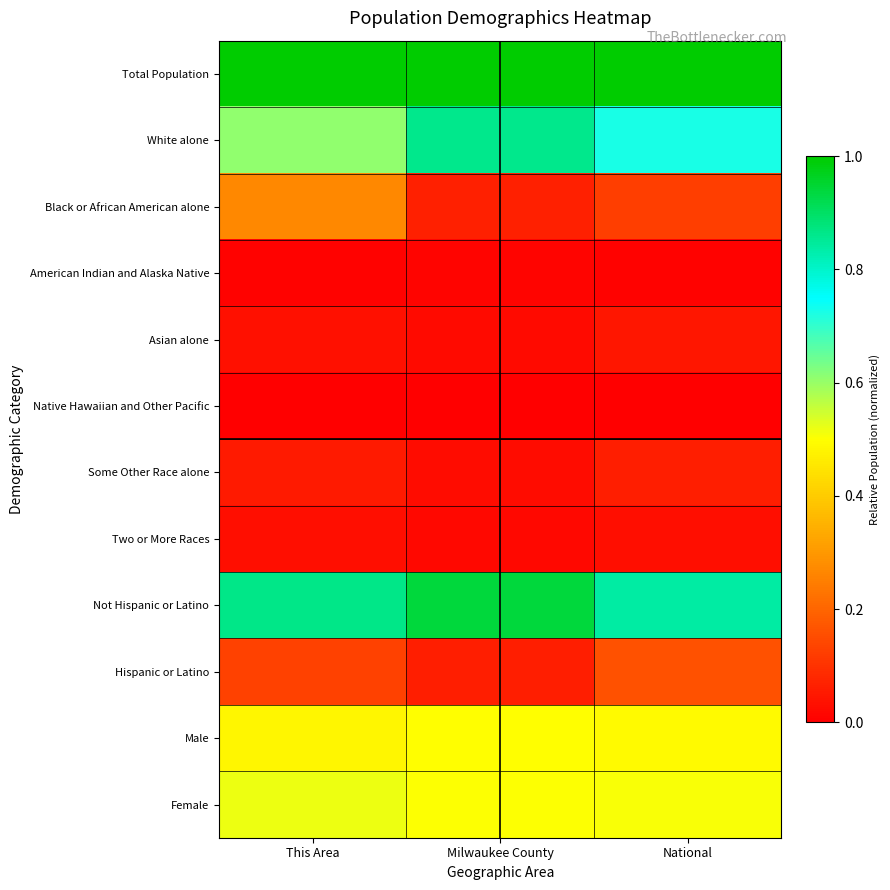

Which series changed the most between This Area and Milwaukee County?

White alone